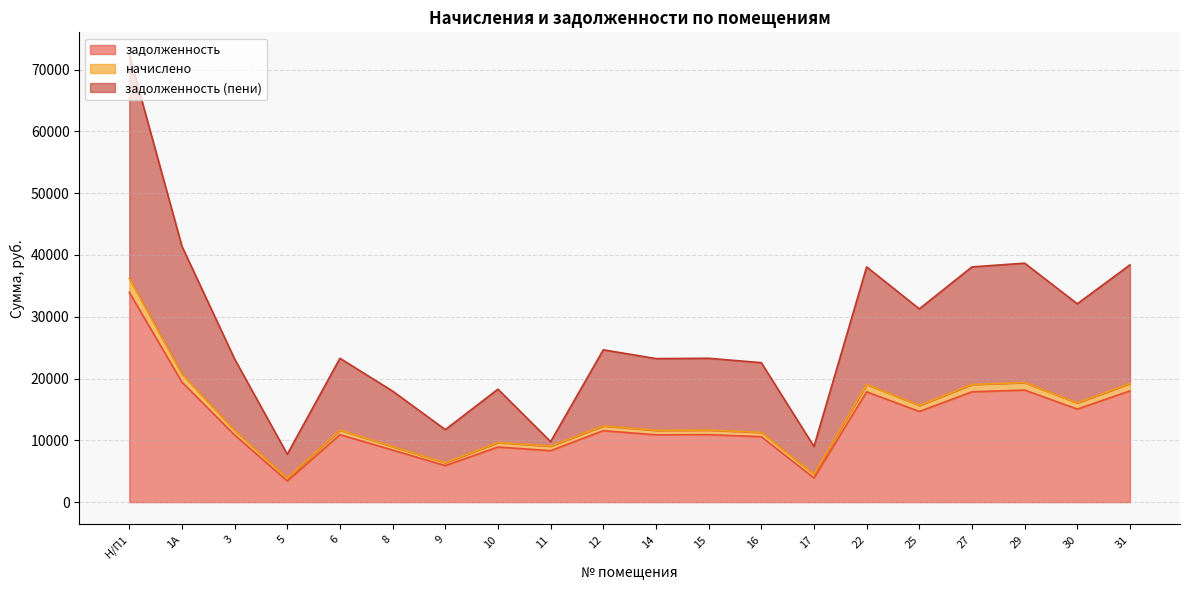

True or false: задолженность (пени) and задолженность intersect in this chart.

False